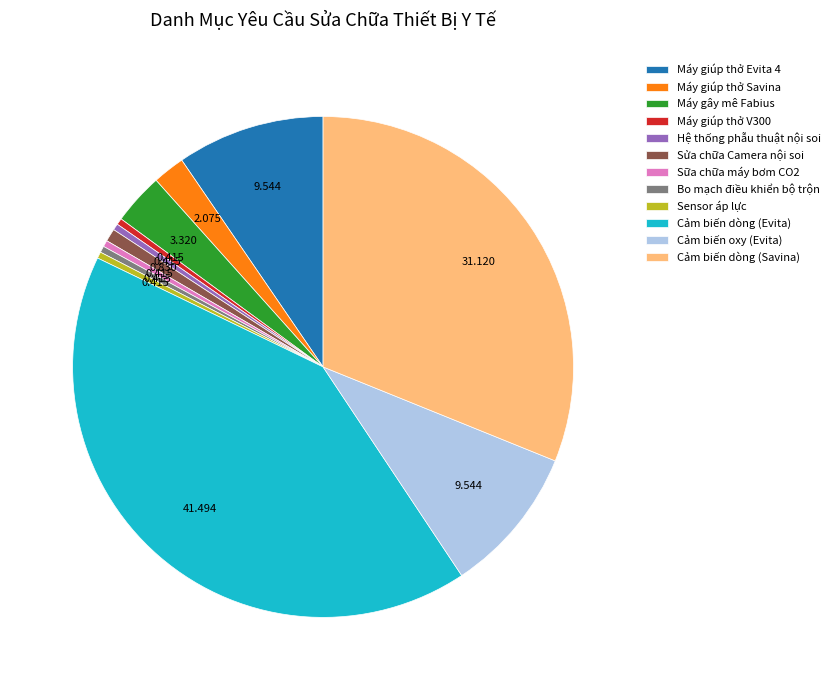

True or false: Cảm biến dòng (Savina) accounts for 20% of the total.

False